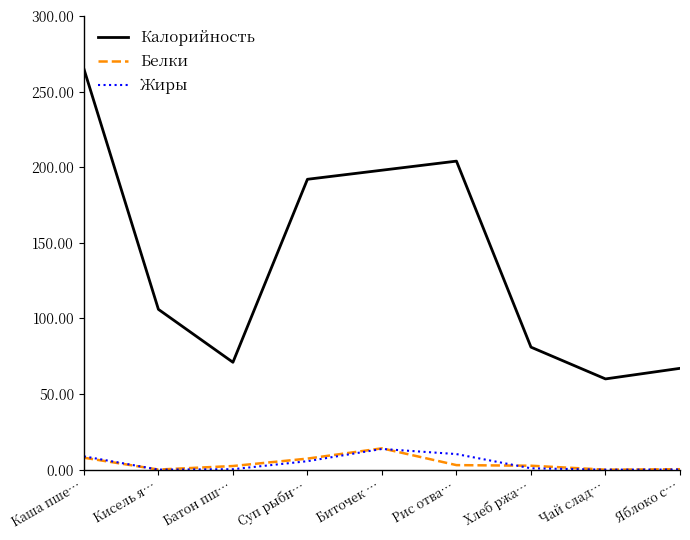

True or false: Калорийность and Жиры intersect in this chart.

False